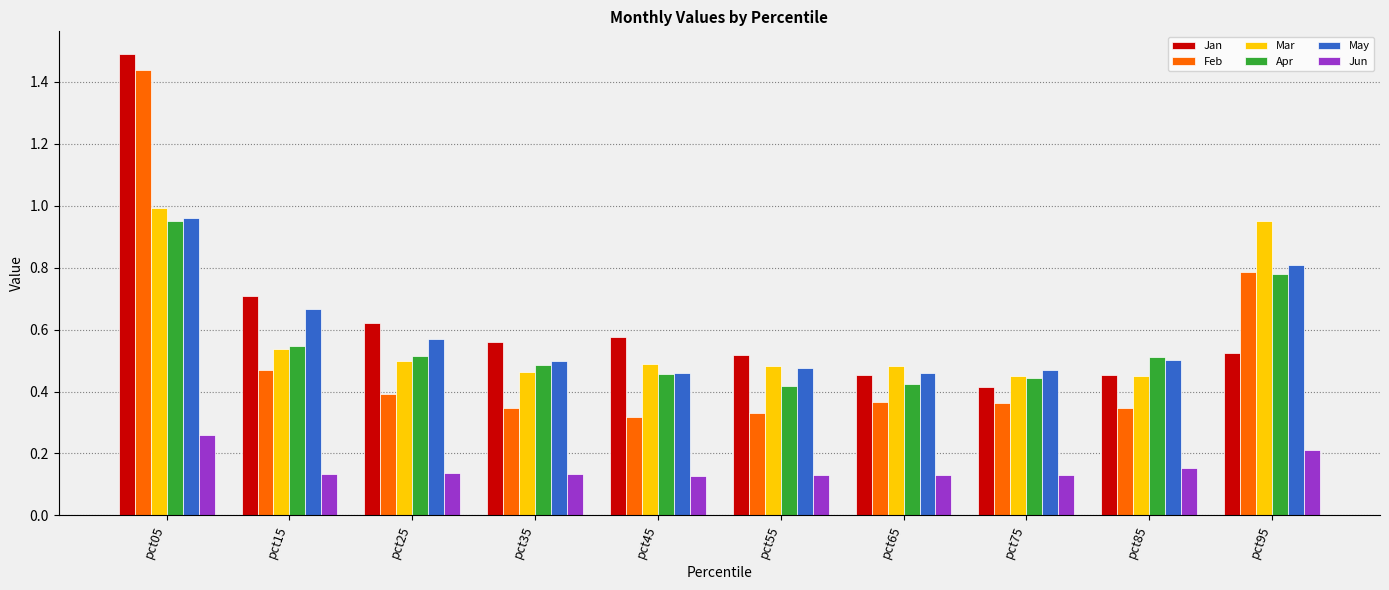

Is it true that Mar equals 1.0 at pct05?

True